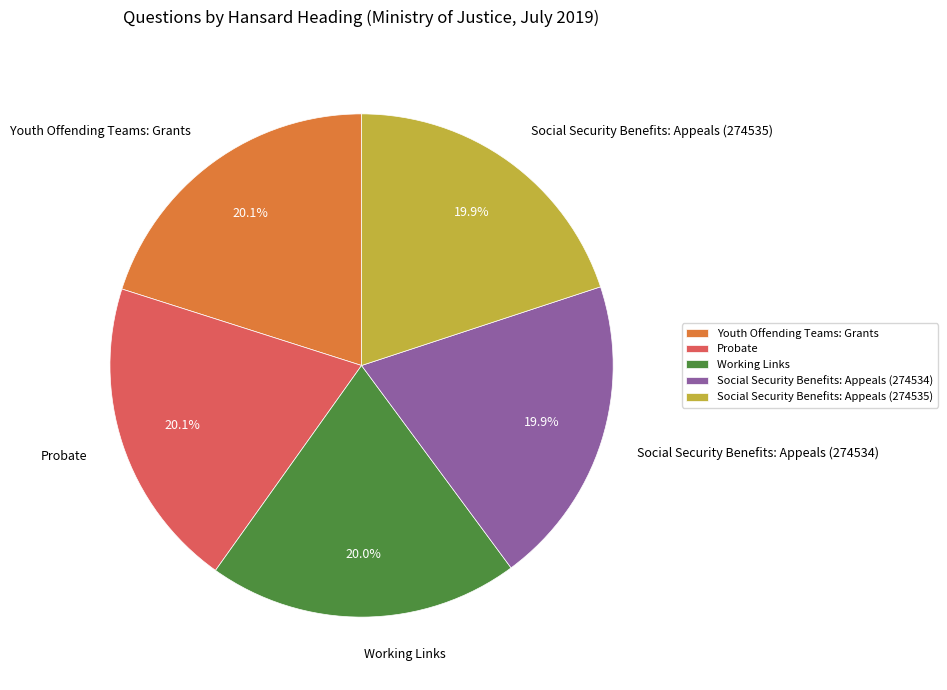

Is there a majority slice in this chart?

No